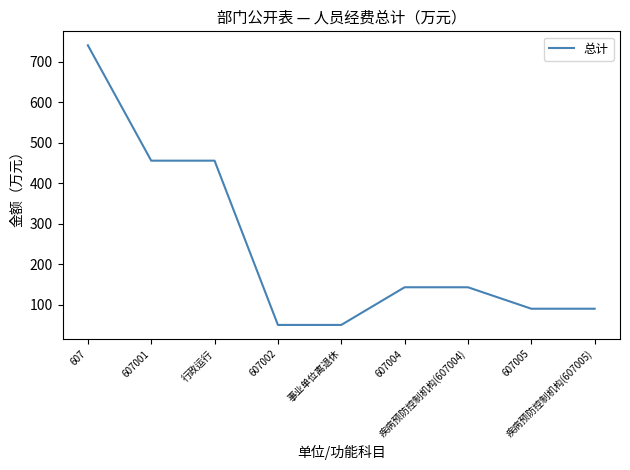

The value at 607 is 740.6. True or false?

True